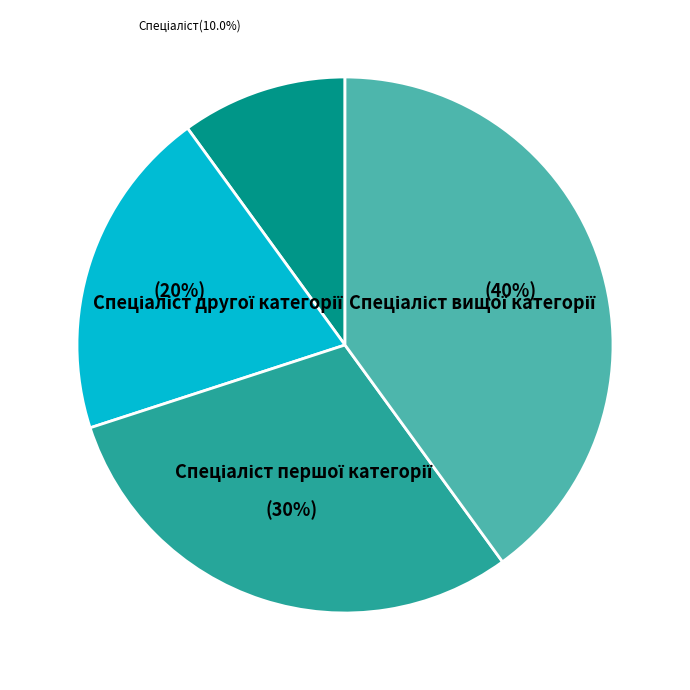

Does any single category account for the majority?

No